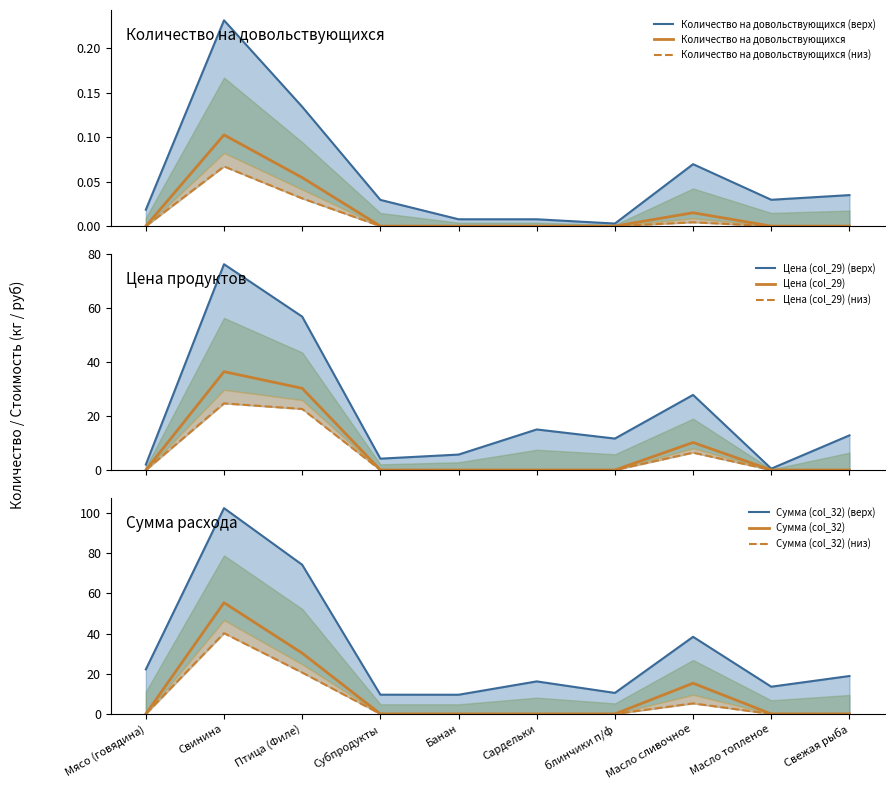

Reading right to left, transcribe all the data shown in this chart.

Количество на довольствующихся: 0.0	0.0	0.0	0.0	0.0	0.0	0.0	0.1	0.1	0.0
Цена (col_29): 0.0	0.0	10.2	0.0	0.0	0.0	0.0	30.3	36.5	0.0
Сумма (col_32): 0.0	0.0	15.3	0.0	0.0	0.0	0.0	30.3	55.4	0.0